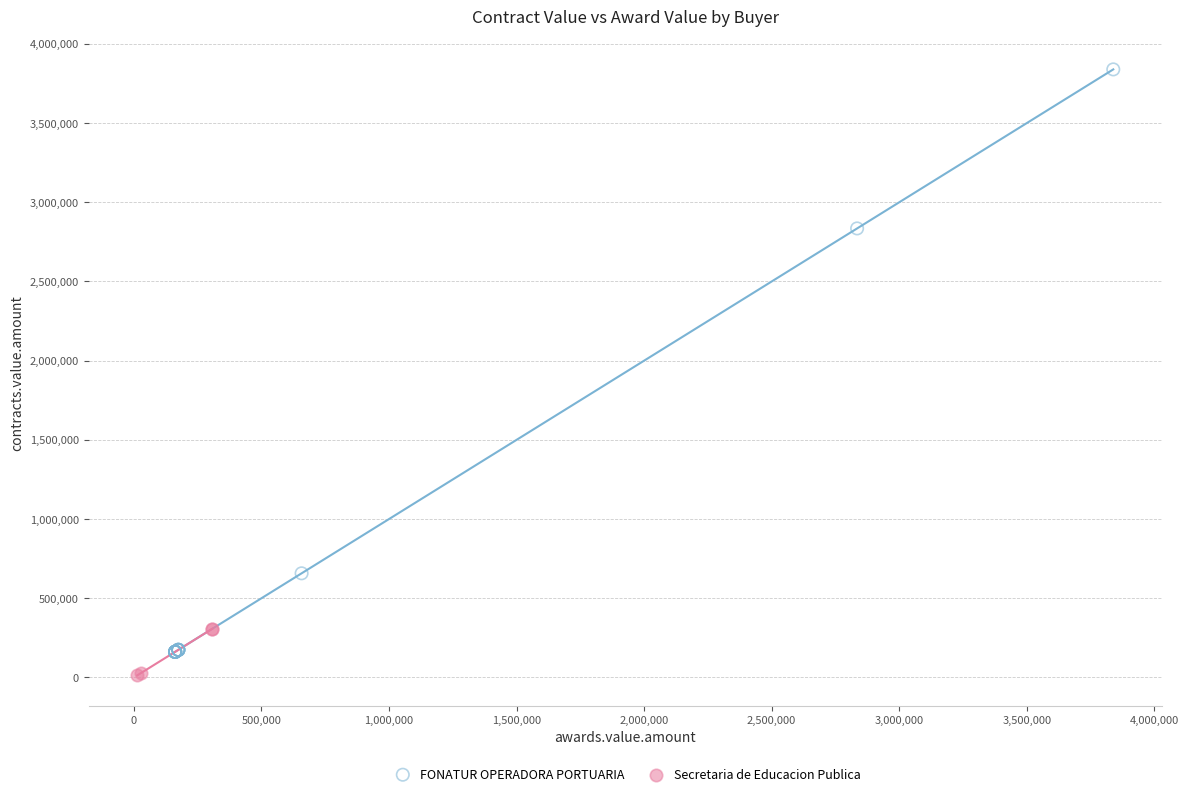

Which series has the largest Y range (max minus min)?

FONATUR OPERADORA PORTUARIA